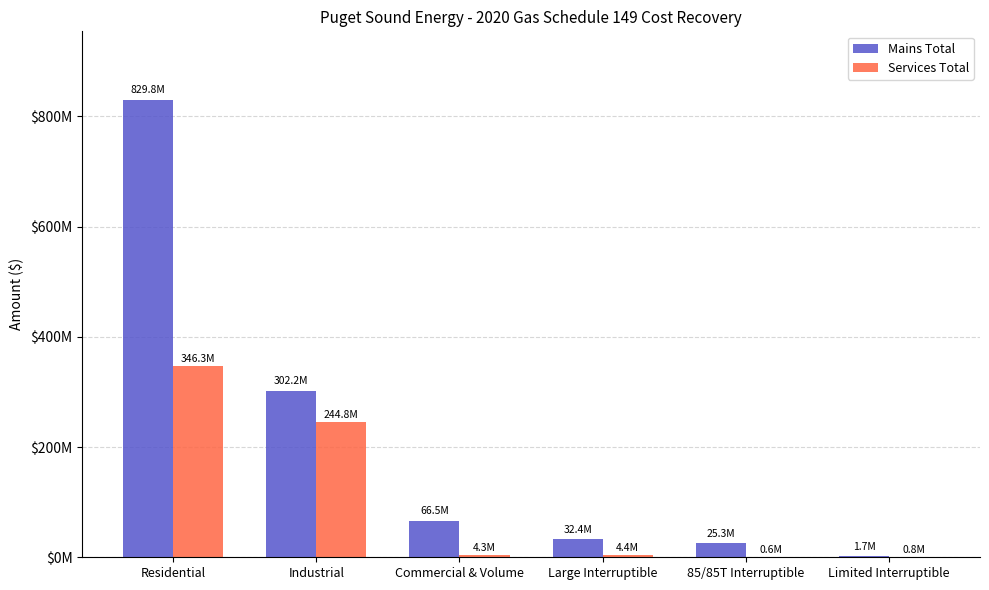

What is the label of the 4th bar from the left?

Large Interruptible